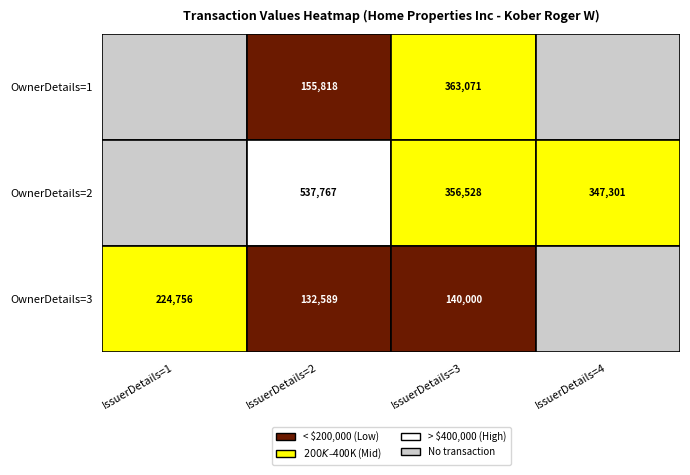

Rank the series by their maximum value, from highest to lowest.

2, 1, 3